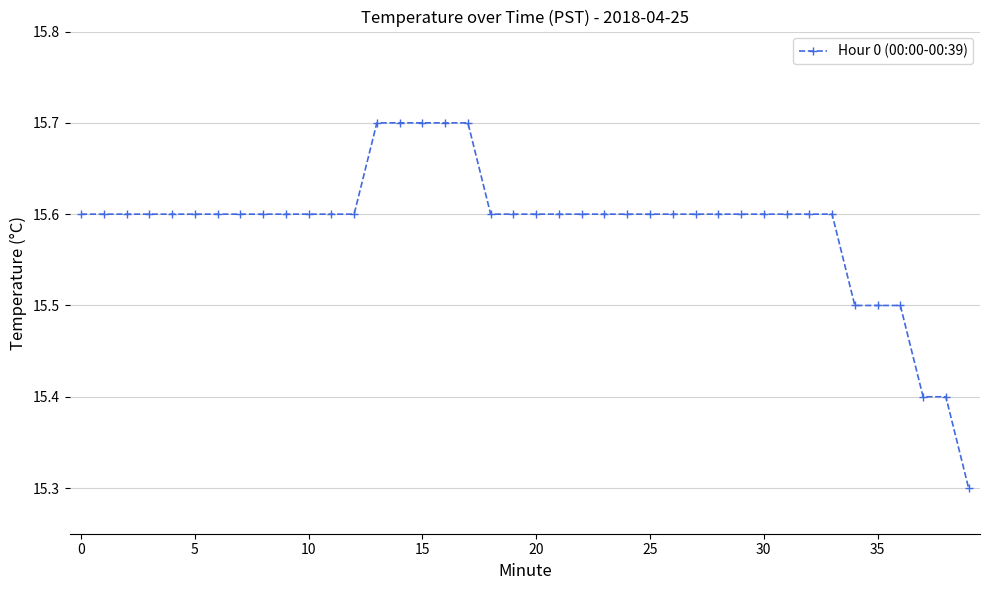

How many values are between 15 and 16?

40